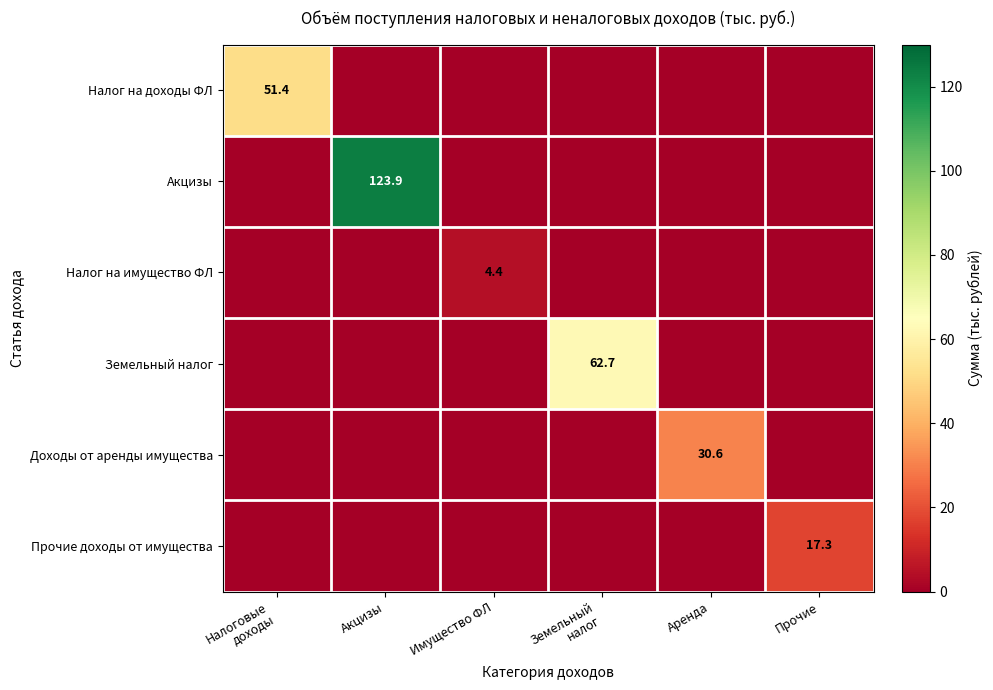

How many categories are shown in the chart?

6